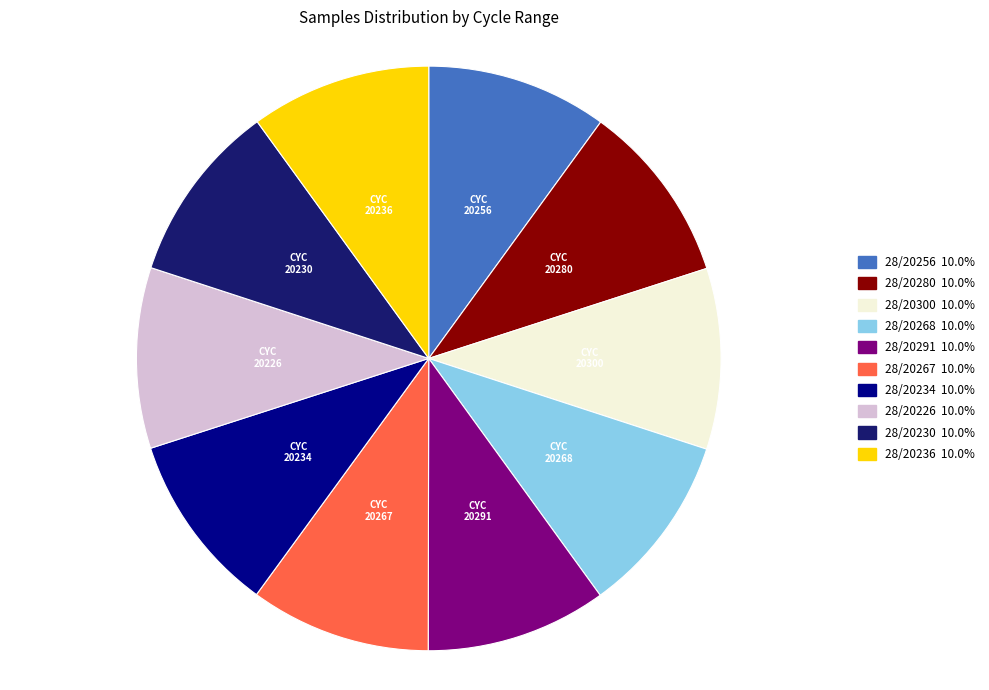

What is the ratio of the value at 28/20230 to the value at 28/20291?

1.0